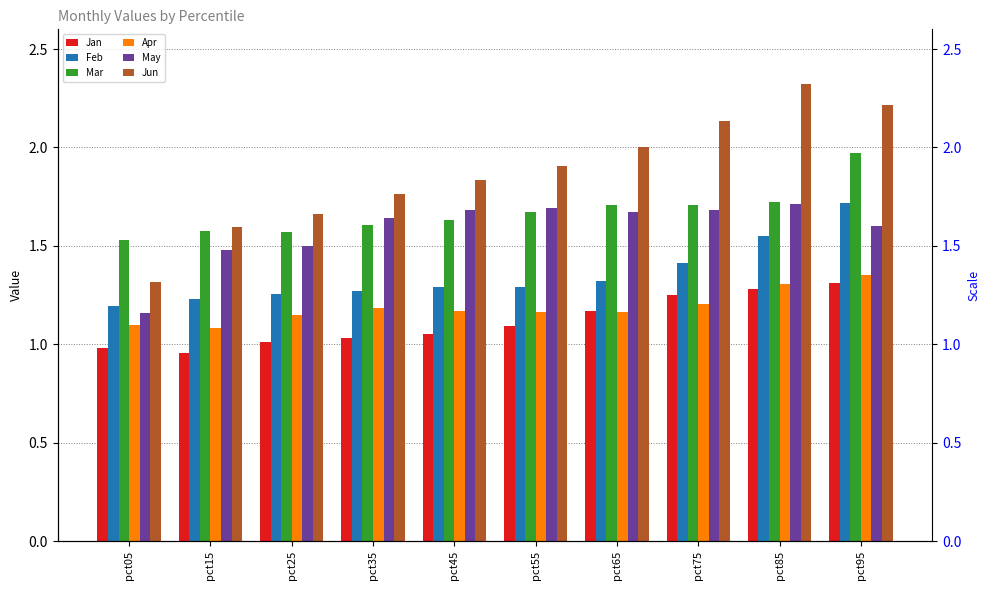

Rank the series by their maximum value, from highest to lowest.

Jun, Mar, Feb, May, Apr, Jan